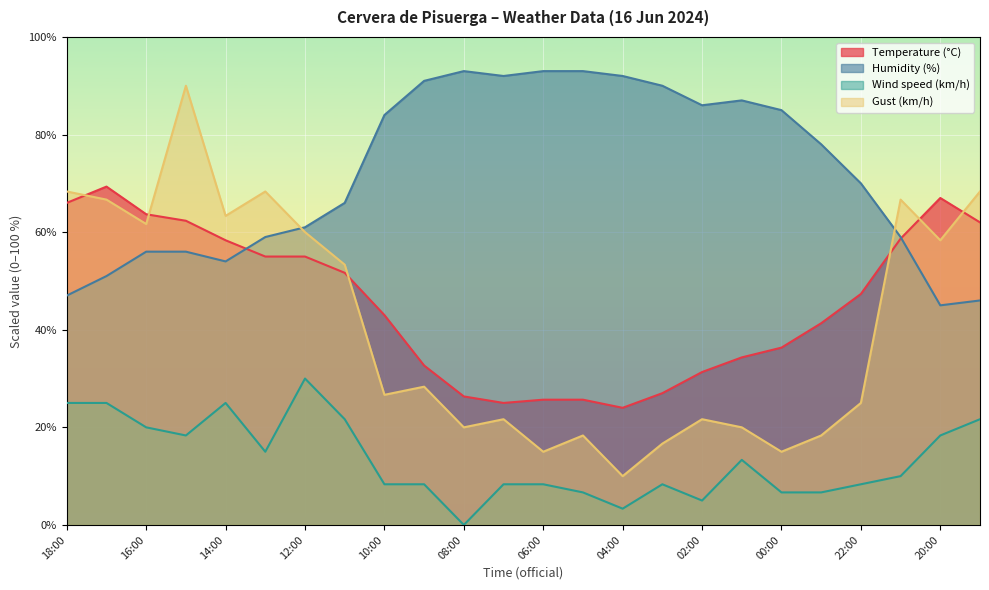

What is the approximate value of Wind speed (km/h) at 15:00?

18.3